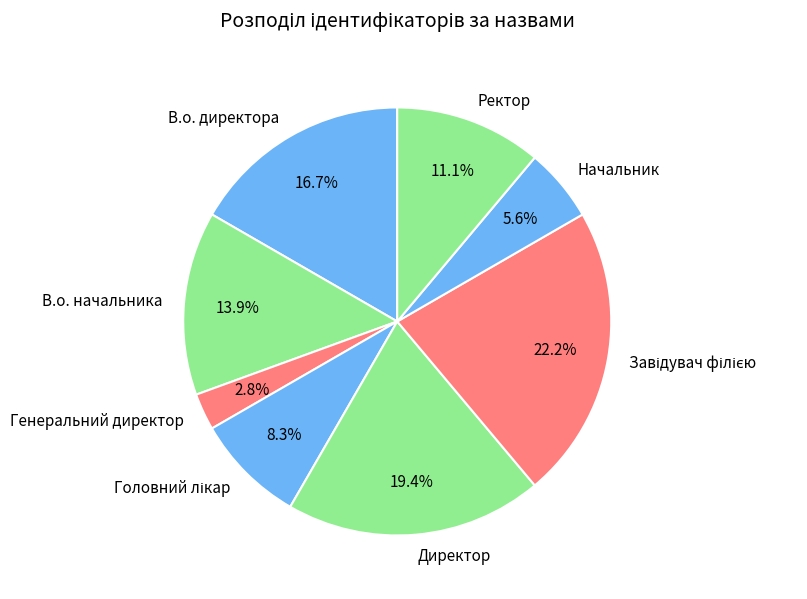

How many slices are in this pie chart?

8